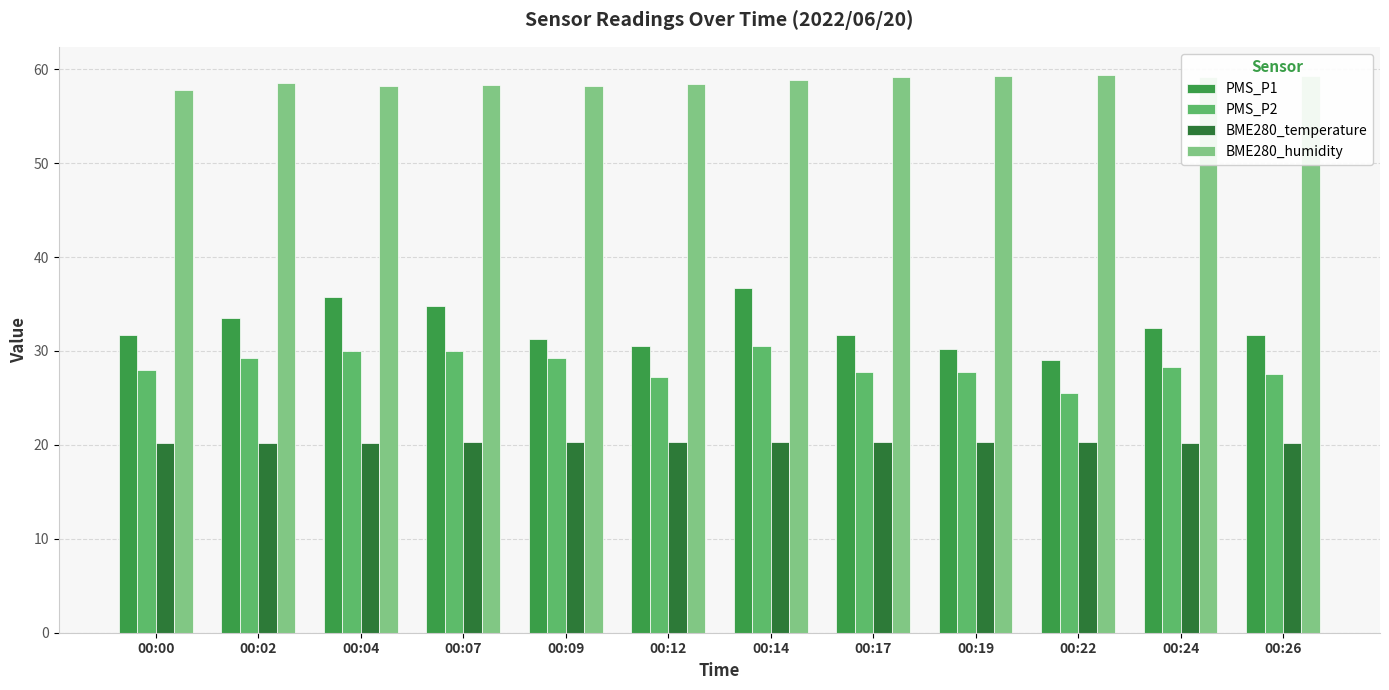

How many groups of bars are there?

12